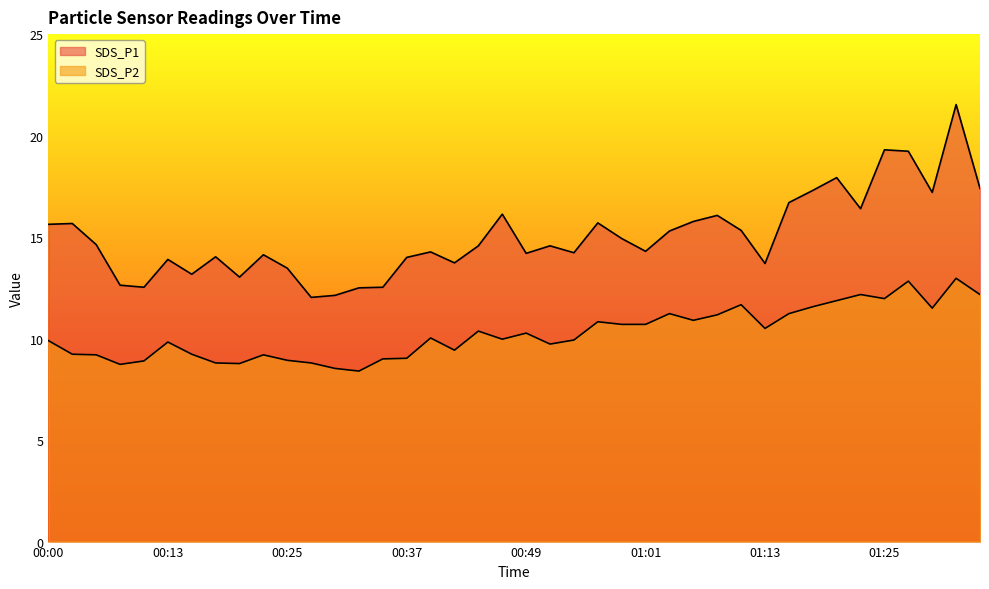

What is the label of the 31st point from the left?

01:13